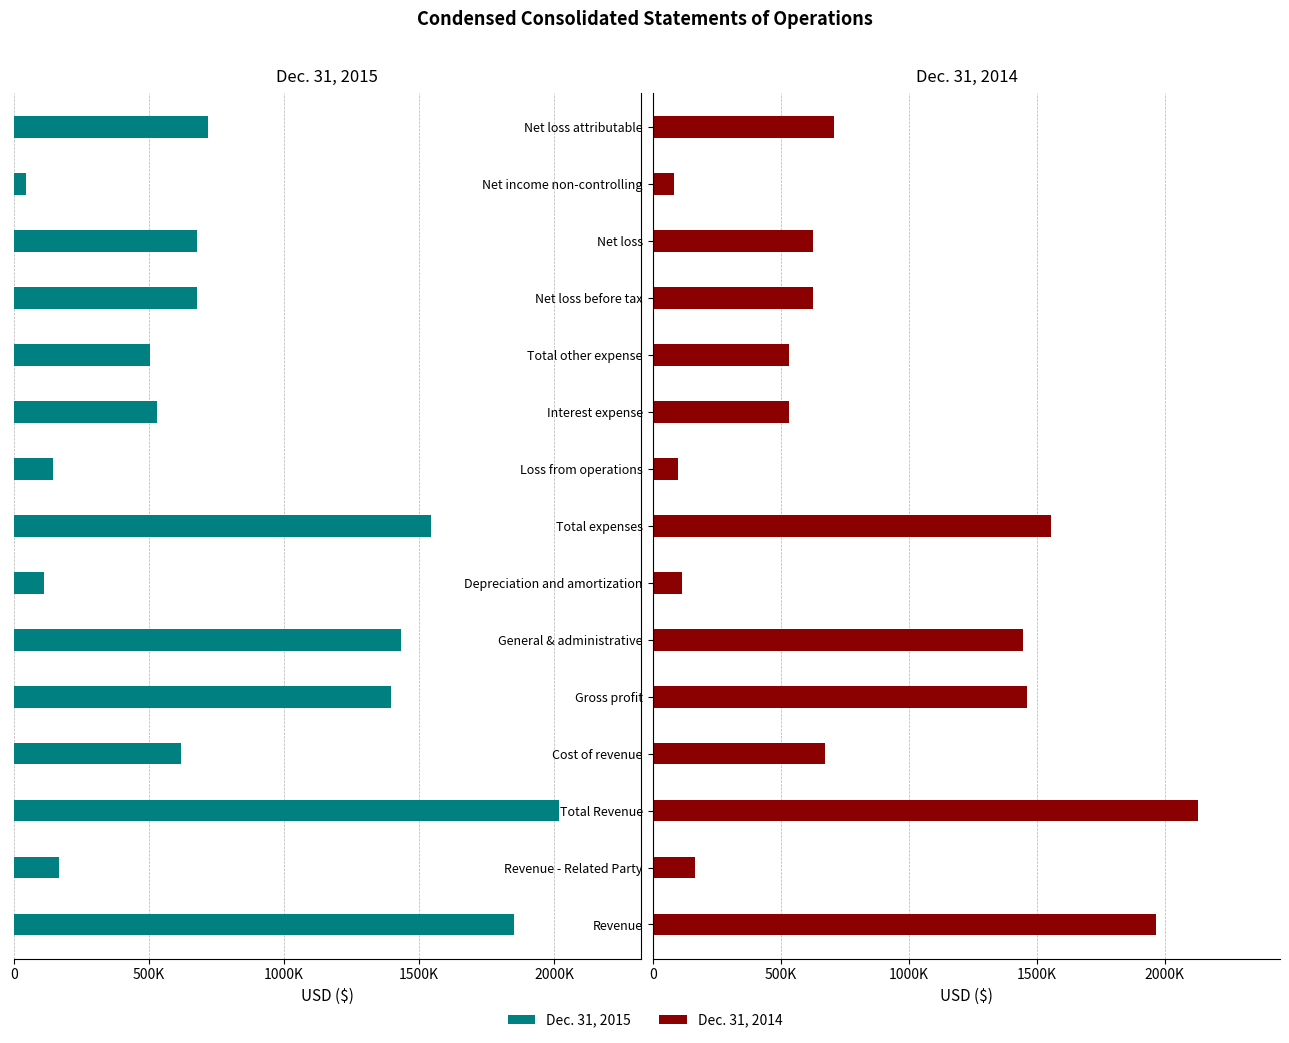

What is the value of the Dec. 31, 2014 bar at the 1st from the left?

1968159